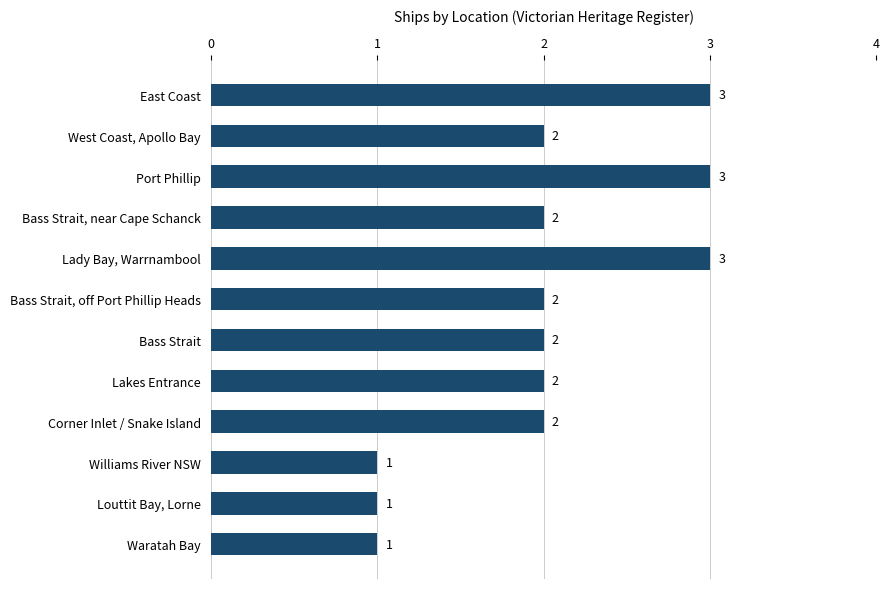

Count the values in the range 2 to 3.

9